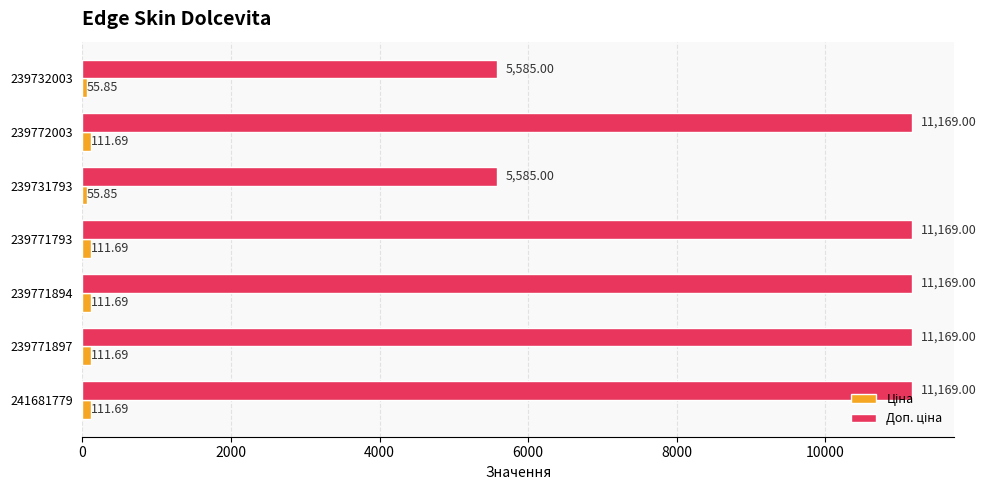

What is the total value across all series at 239772003?

11280.7